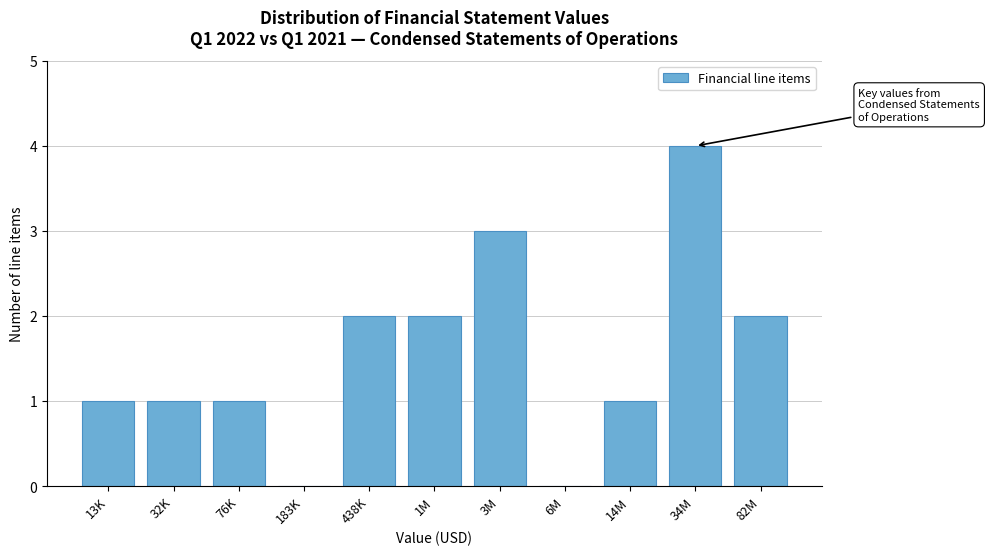

Reading left to right, extract all data points from this chart.

13K=1	32K=1	76K=1	183K=0	438K=2	1M=2	3M=3	6M=0	14M=1	34M=4	82M=2